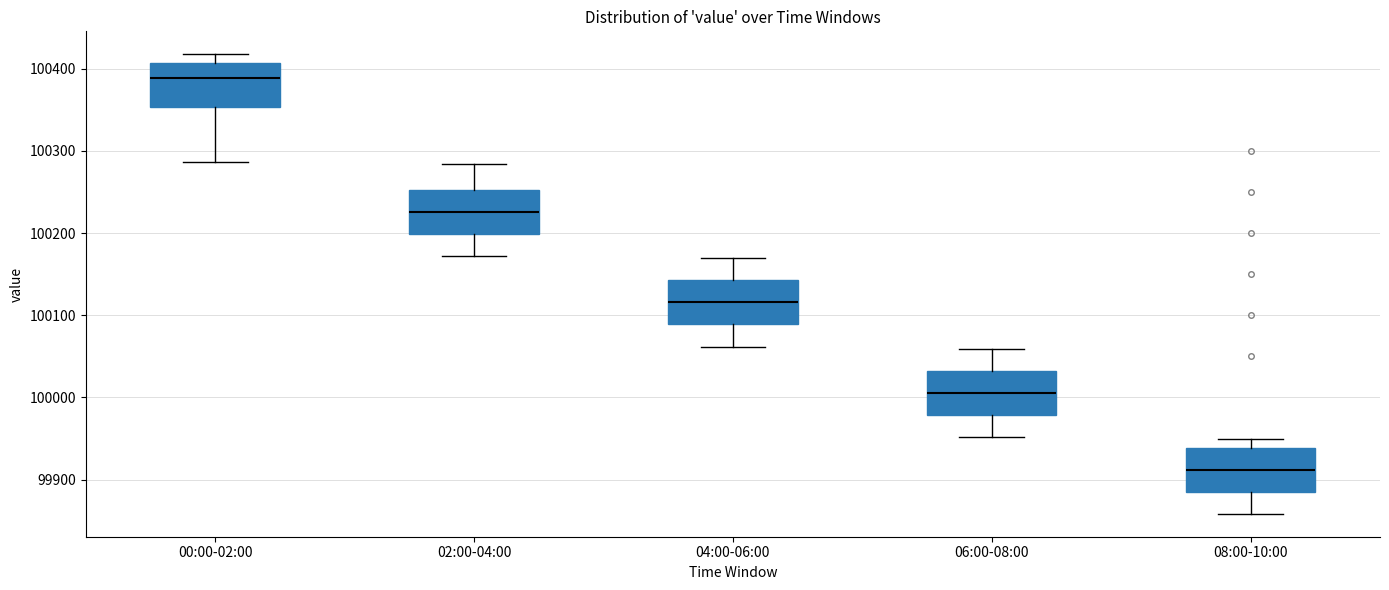

Reading left to right, transcribe this box plot: for each box, give where its median line is, the range the box spans, and where its two whiskers end, as read against the y-axis. The values are not printed on the chart, so give them approximately, as read against the axis.

00:00-02:00: median 100390, box 100350 to 100410, whiskers 100290 to 100420
02:00-04:00: median 100230, box 100200 to 100250, whiskers 100170 to 100280
04:00-06:00: median 100120, box 100090 to 100140, whiskers 100060 to 100170
06:00-08:00: median 100010, box 99980 to 100030, whiskers 99950 to 100060
08:00-10:00: median 99910, box 99890 to 99940, whiskers 99860 to 99950